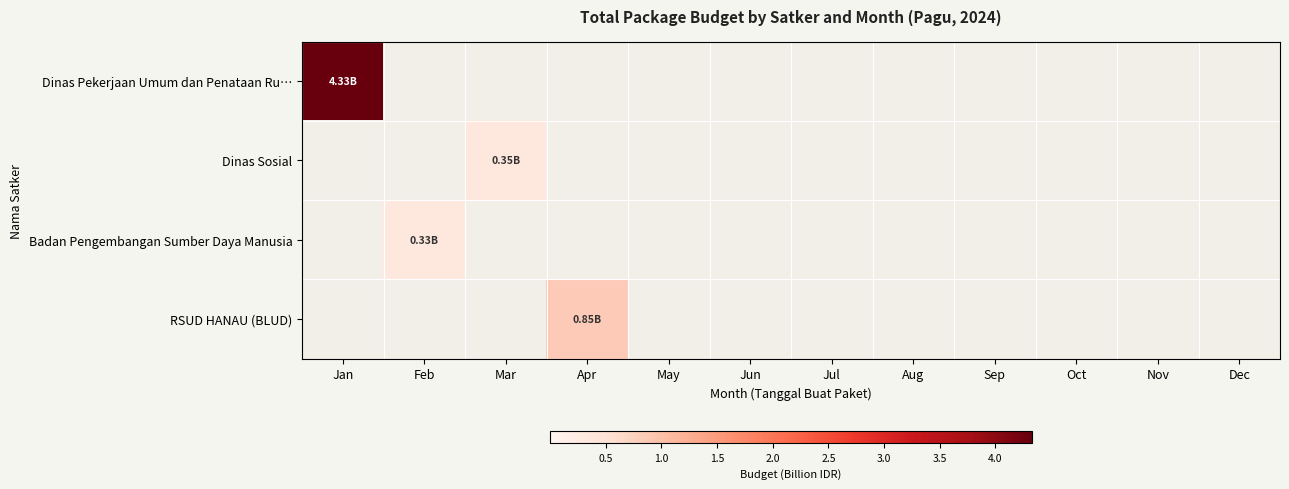

At which category does the chart reach its peak across all series?

Jan